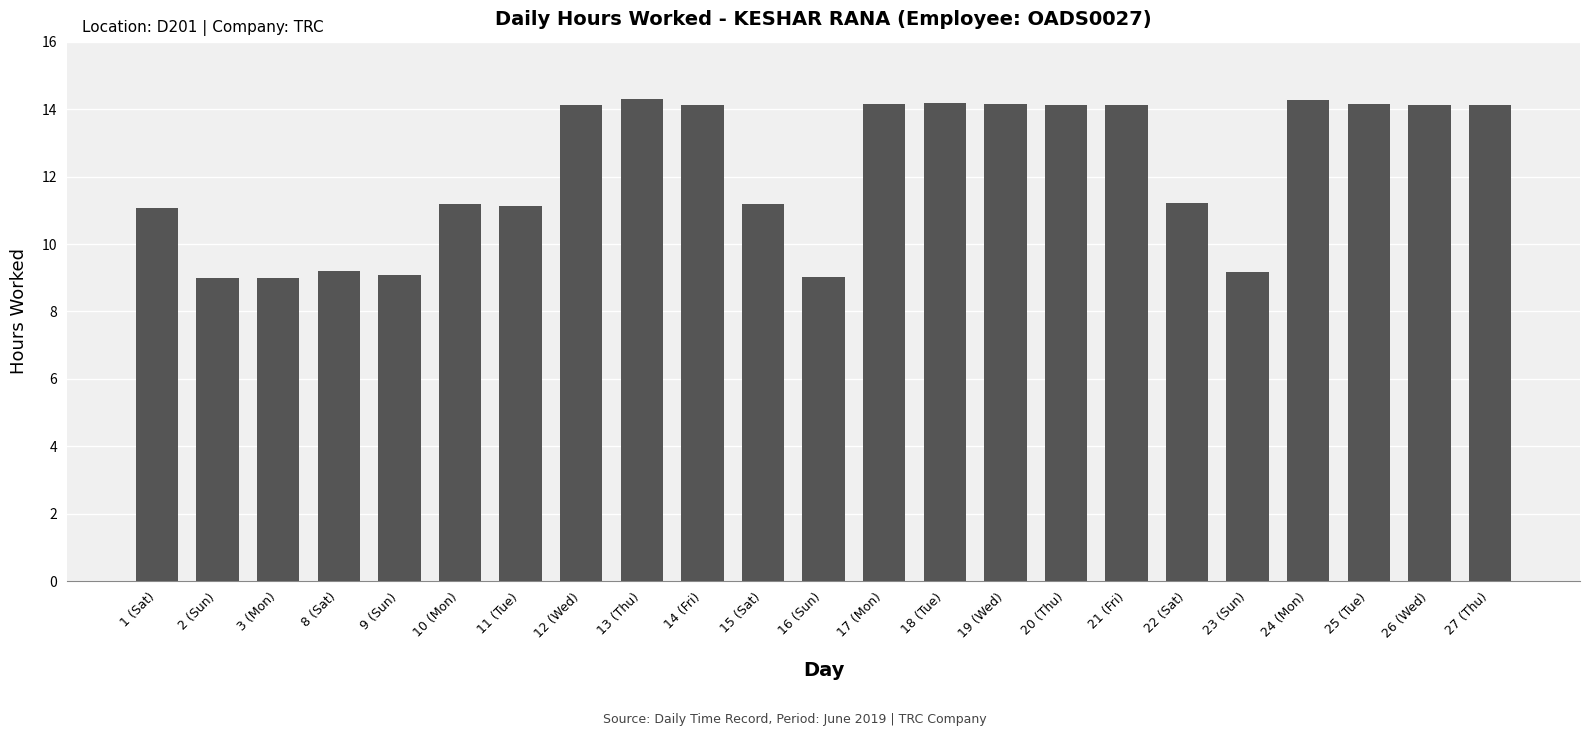

Where does the data first go above 14?

12 (Wed)